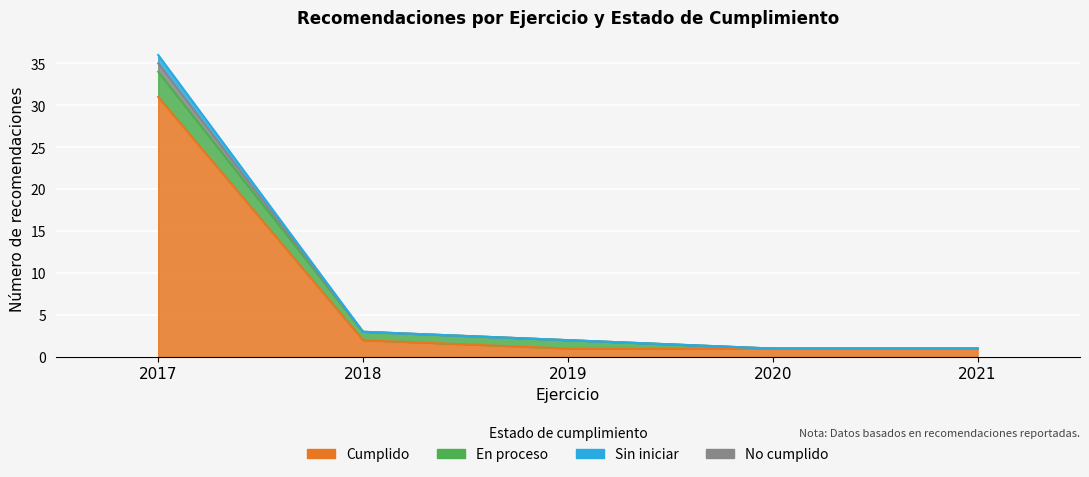

How many data points does each series have?

5